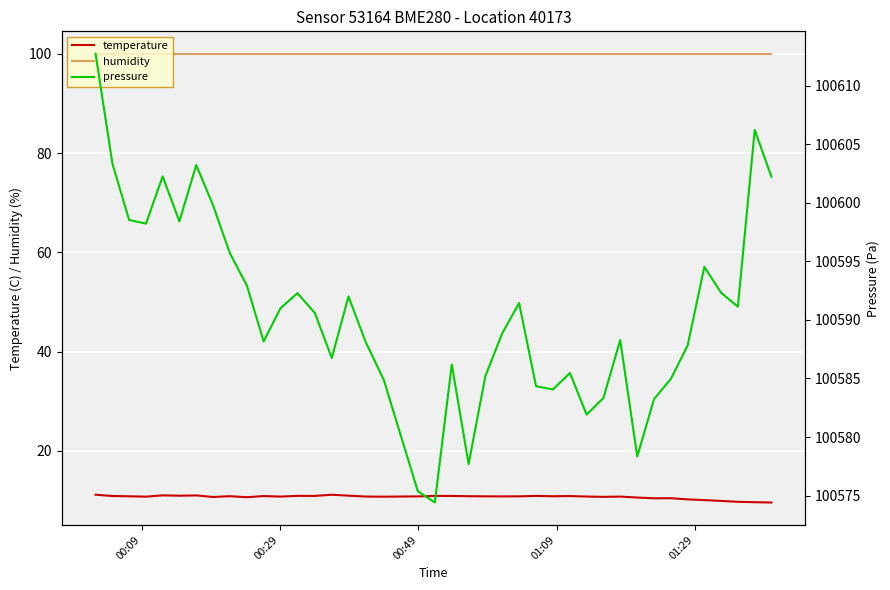

How many categories are shown in the chart?

40